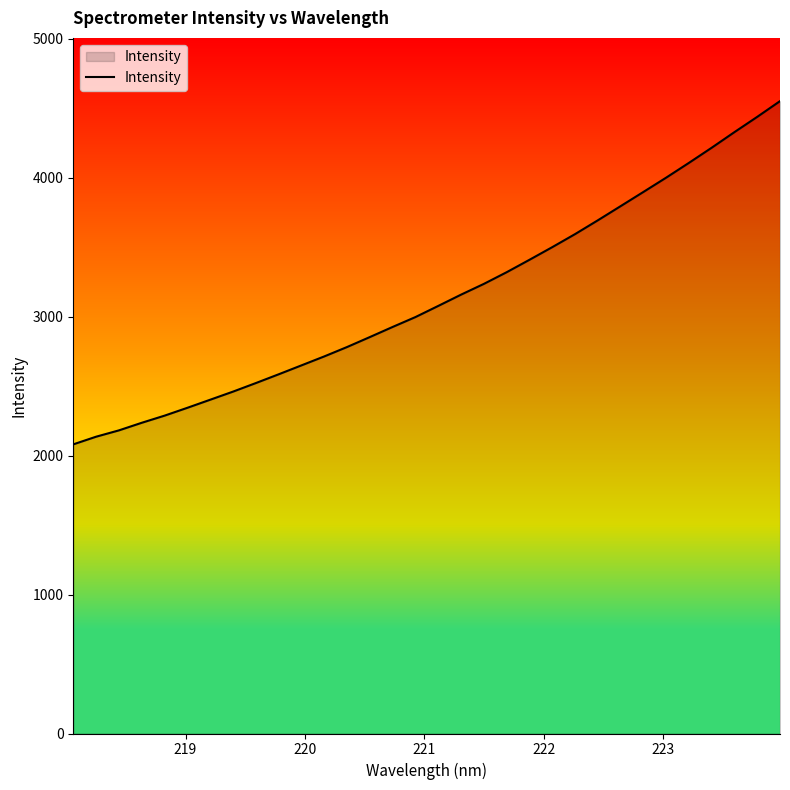

What is the minimum value shown in the chart?

2081.2